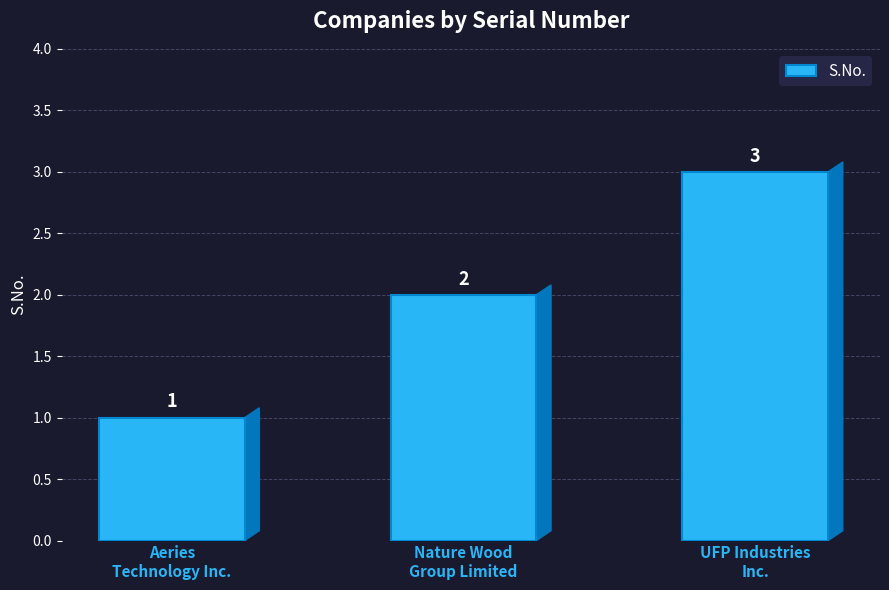

Does the chart contain any negative values?

No